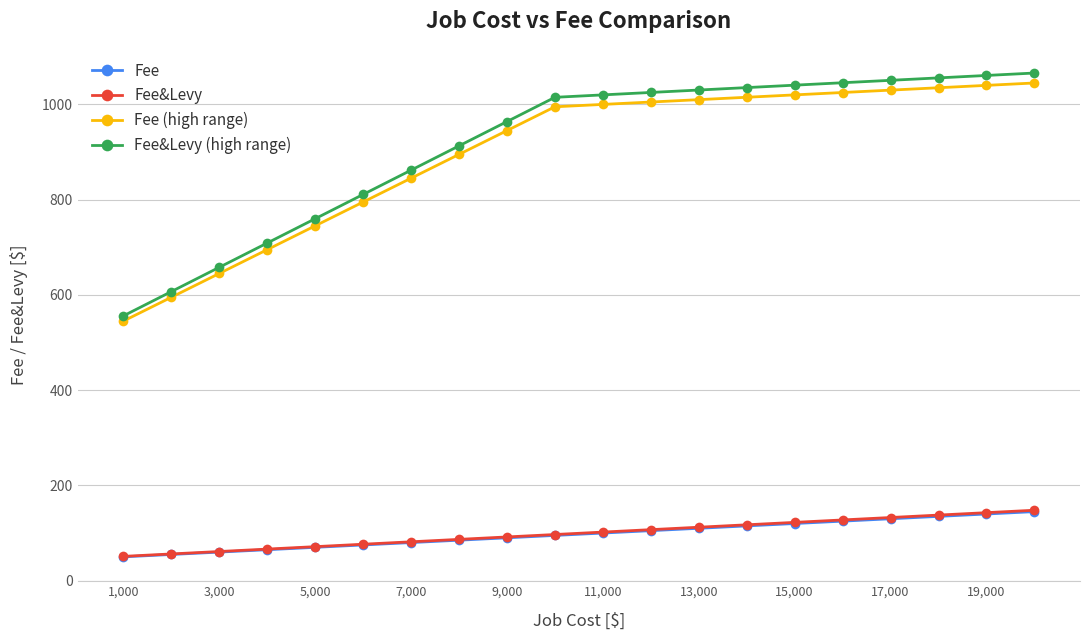

What is the maximum value for Fee?

145.0